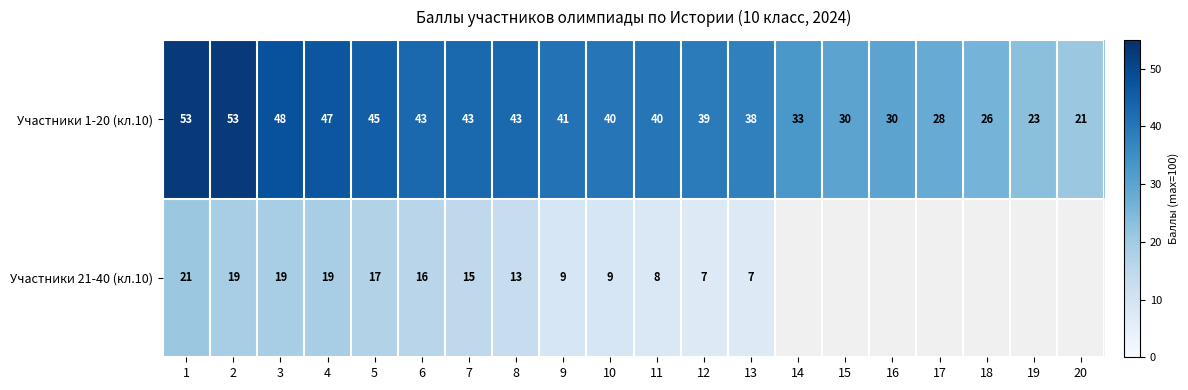

Which category has the highest value across all series?

1